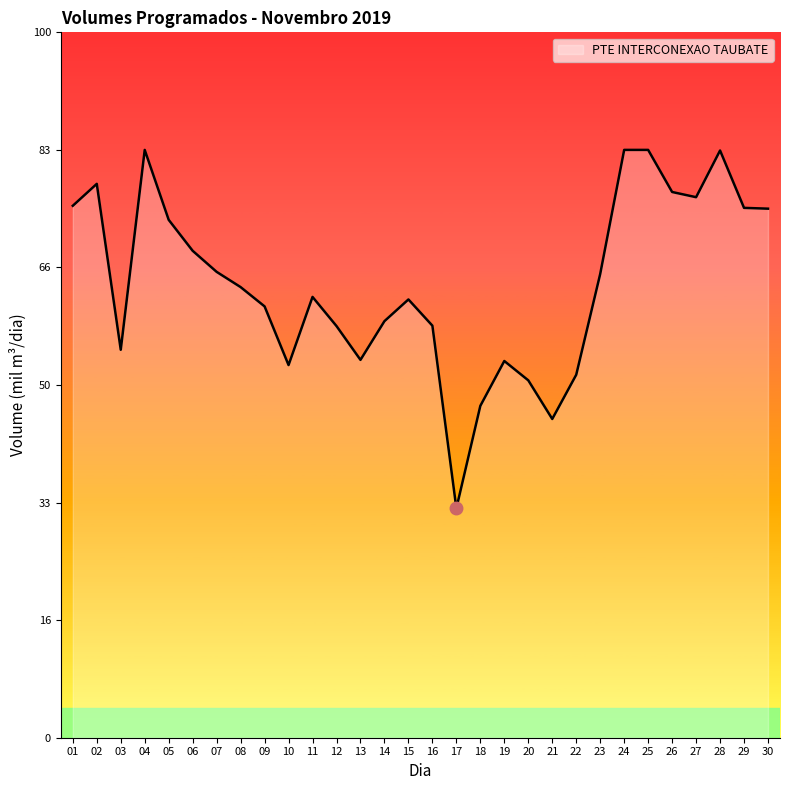

Does the chart display data point markers on the line(s)?

No